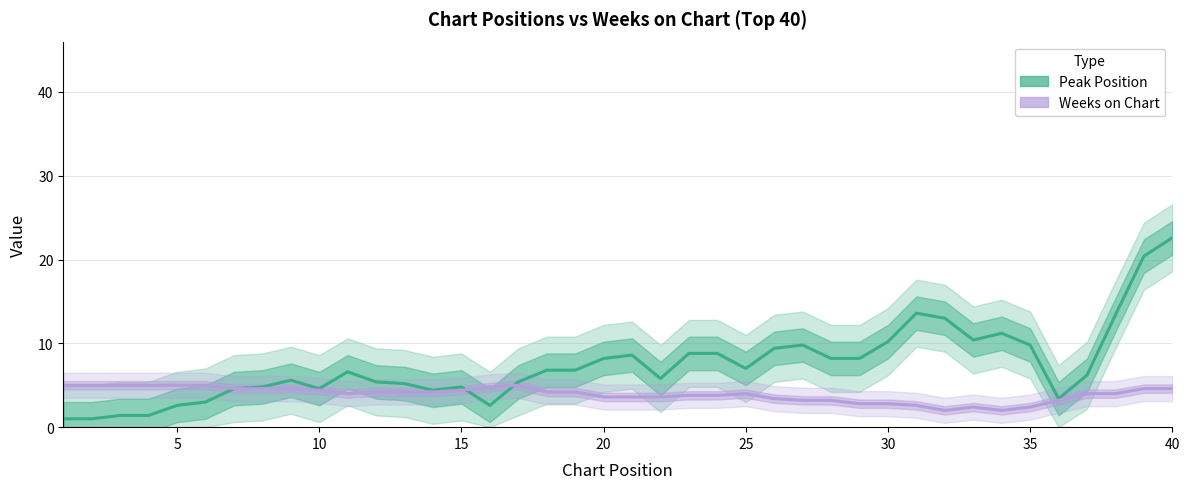

What is the maximum value for Peak Position?

22.6